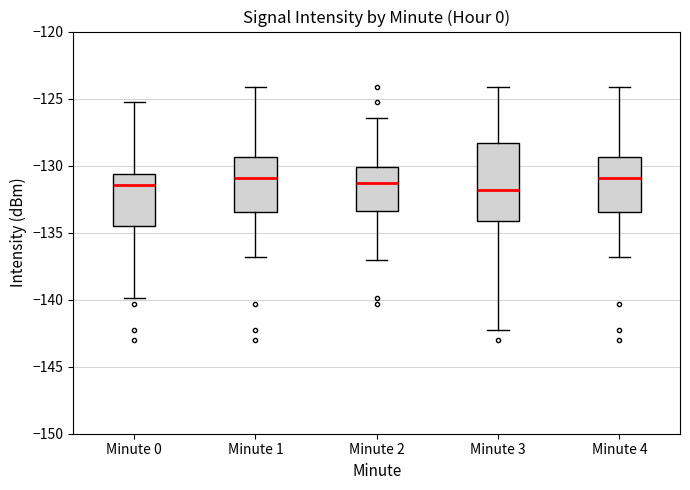

Comparing the boxes themselves (not the whiskers), which one is the tallest?

Minute 3